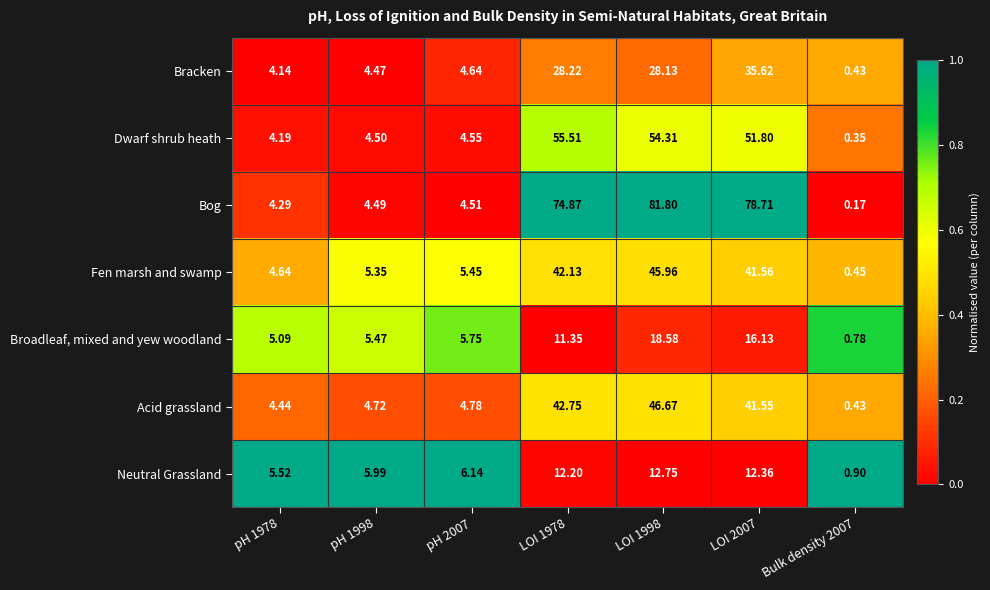

At LOI 1978, list the series in order from largest to smallest.

Bog, Dwarf shrub heath, Acid grassland, Fen marsh and swamp, Bracken, Neutral Grassland, Broadleaf, mixed and yew woodland